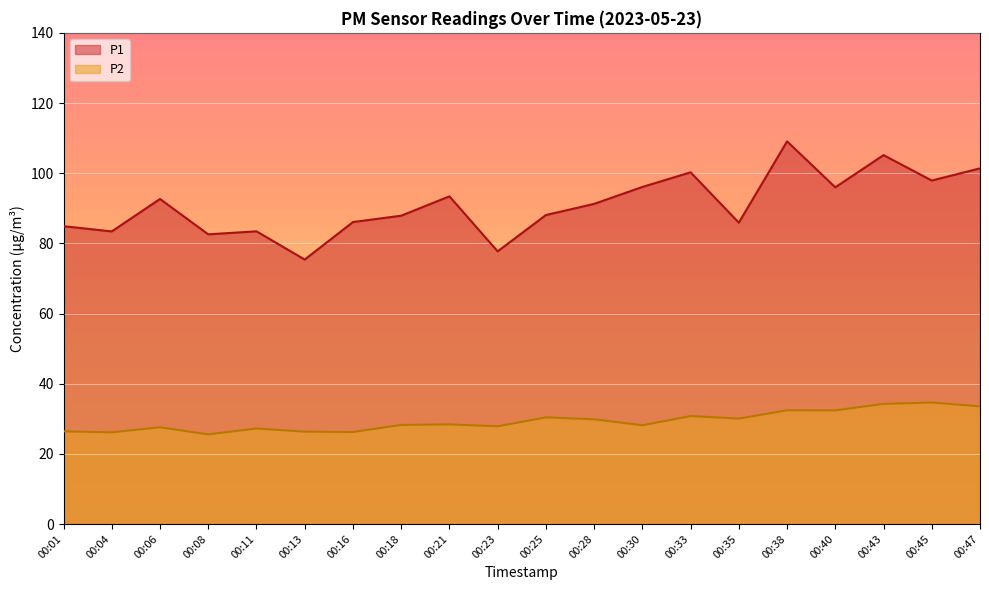

List the labels in order of P2 value, largest first.

00:45, 00:43, 00:47, 00:38, 00:40, 00:33, 00:25, 00:35, 00:28, 00:21, 00:18, 00:30, 00:23, 00:06, 00:11, 00:01, 00:13, 00:16, 00:04, 00:08